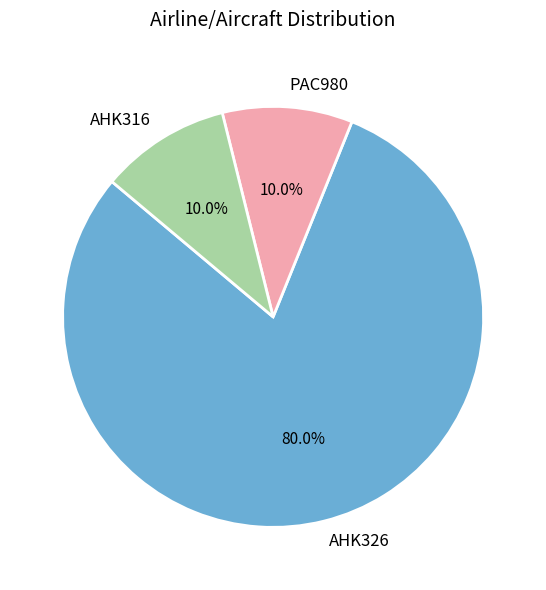

Does PAC980 account for over 50% of the chart?

No